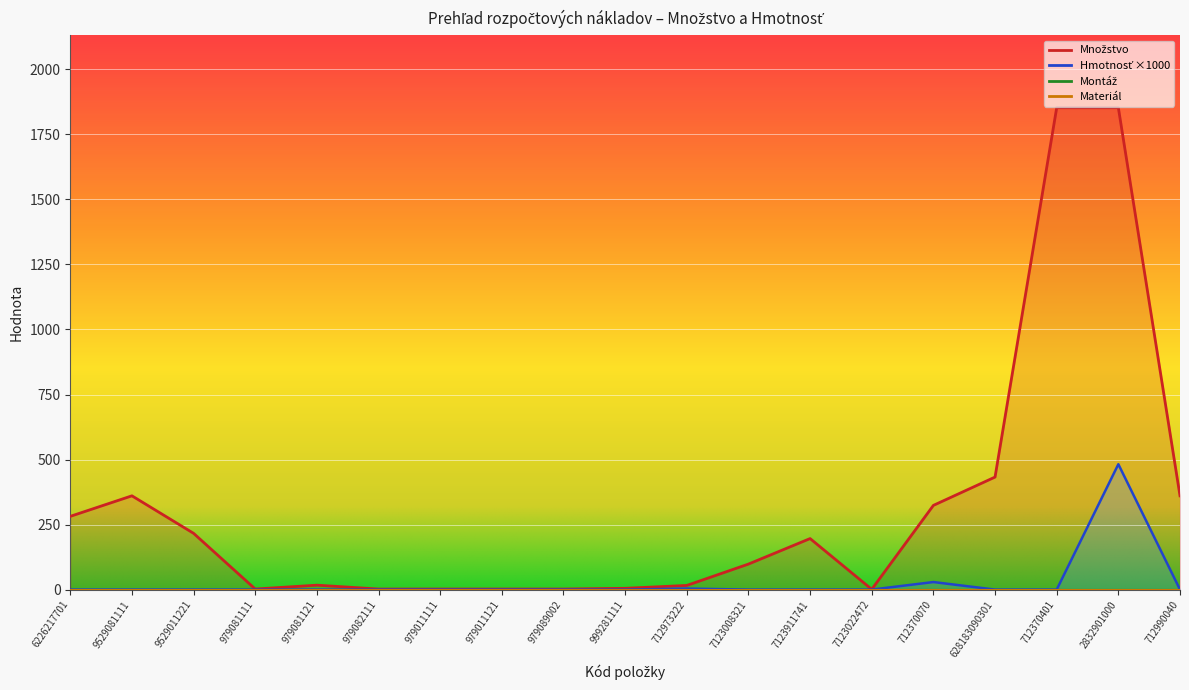

What is the difference between the maximum and minimum values in the Hmotnosť series?

482.0